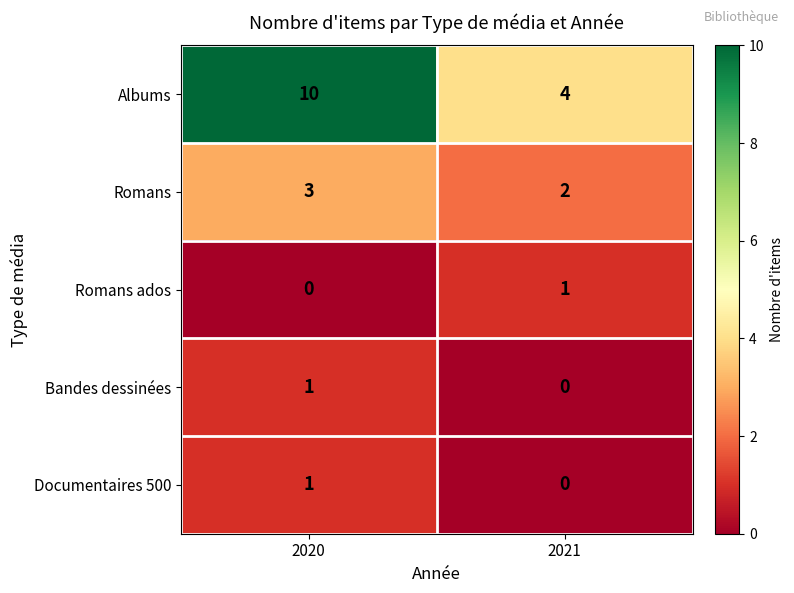

Which series has the largest range (max minus min)?

Albums